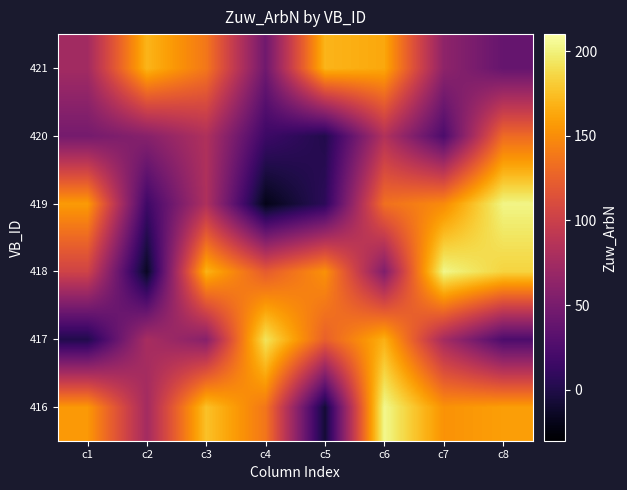

Which series has the largest range (max minus min)?

419